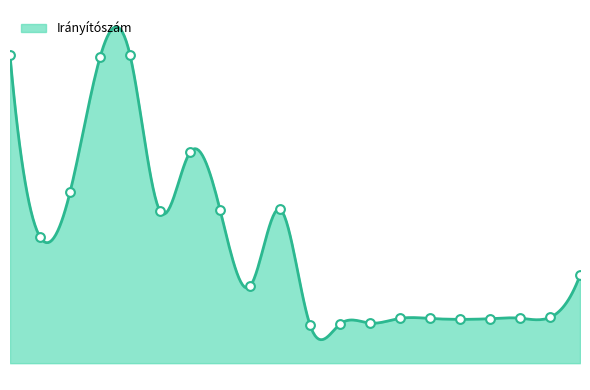

What is the ratio of the value at Budapest XVIII. to the value at Balmazújváros?

0.3